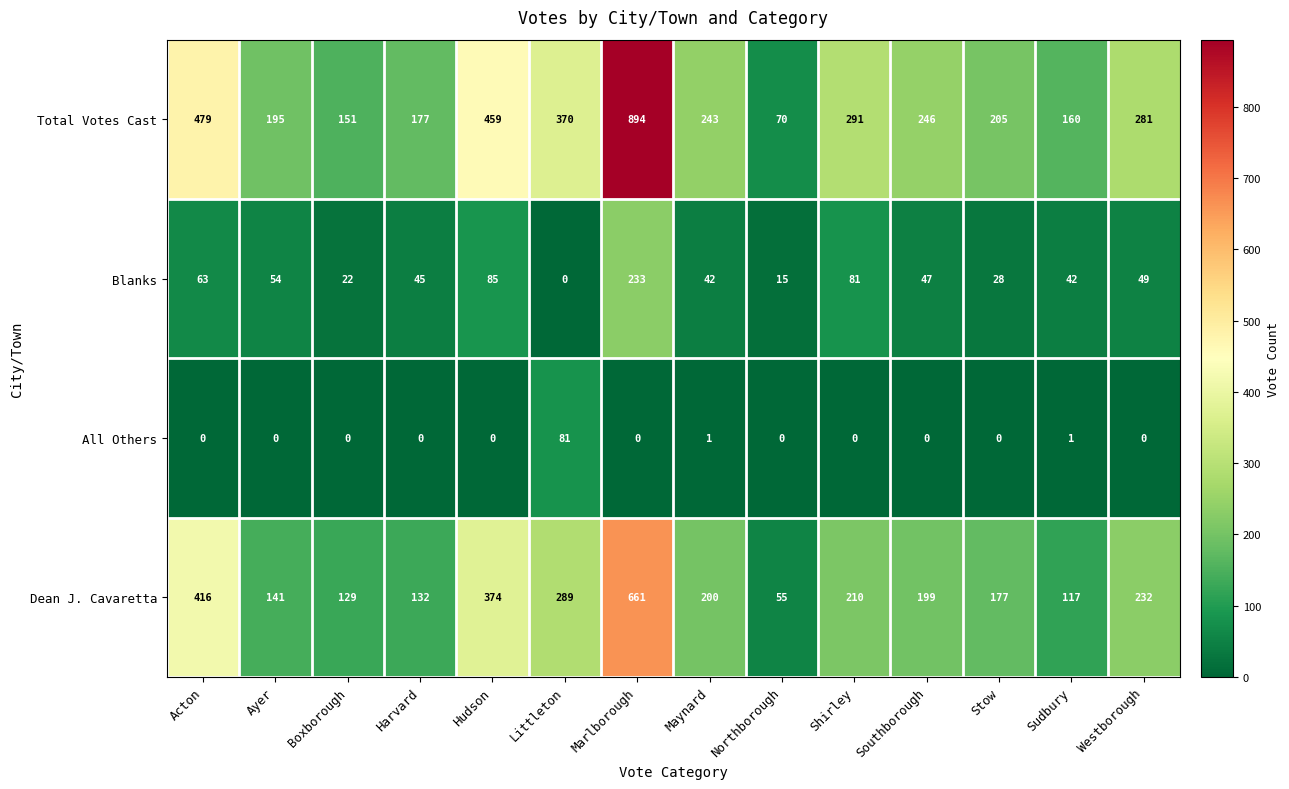

What is the difference between the second highest and minimum values in the Dean J. Cavaretta series?

361